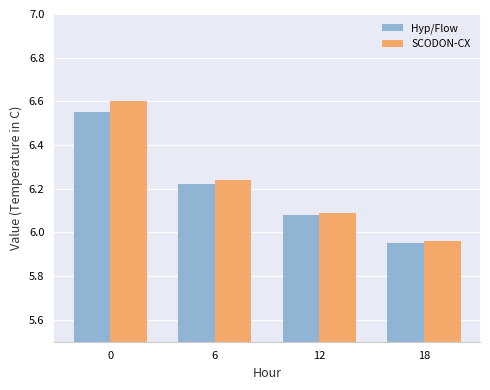

Where is SCODON-CX nearest to the value 6?

18